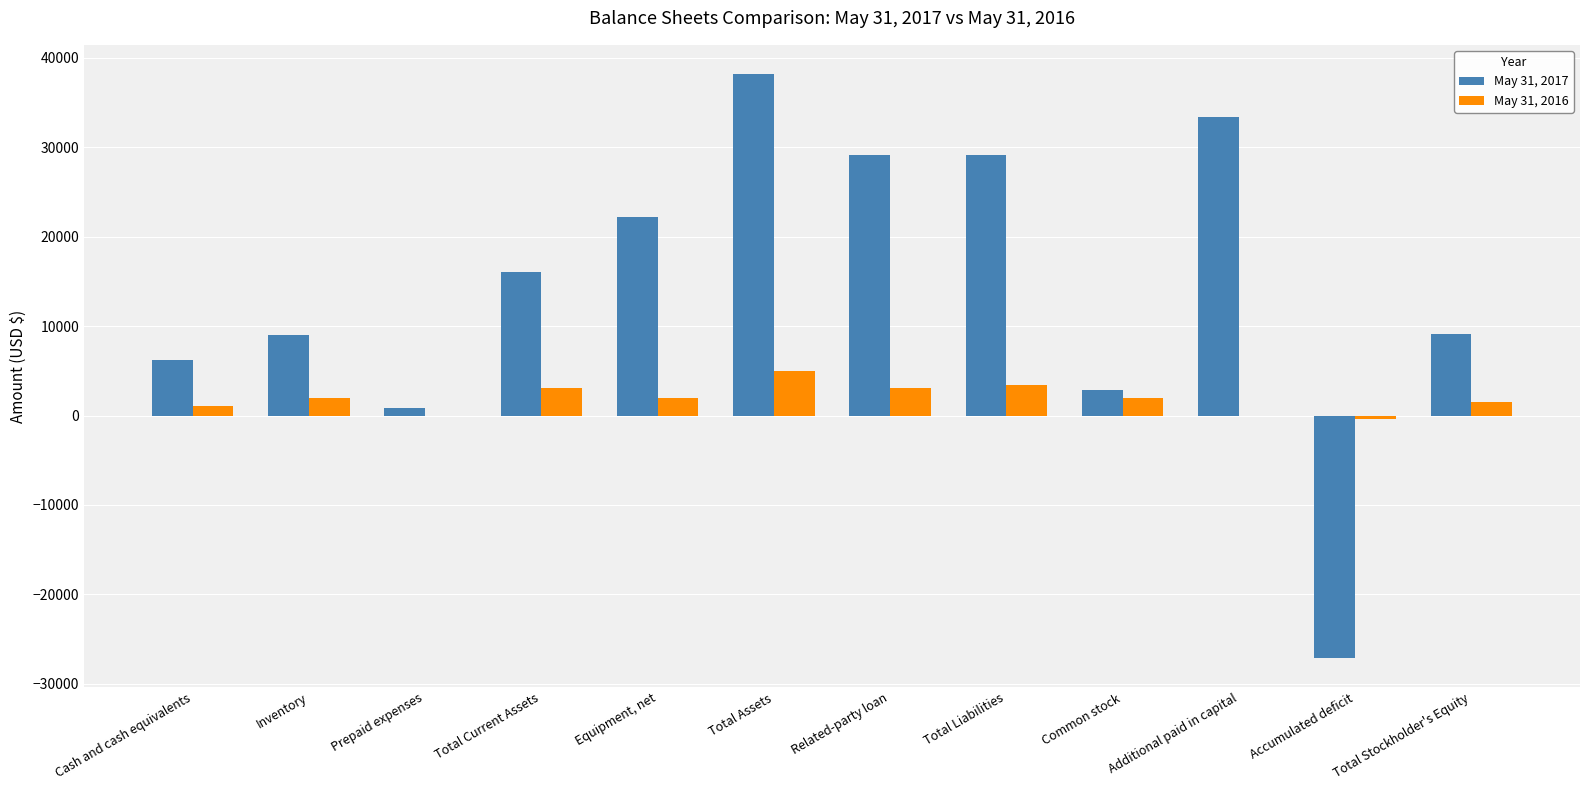

Which series changed the most between Total Current Assets and Total Assets?

May 31, 2017